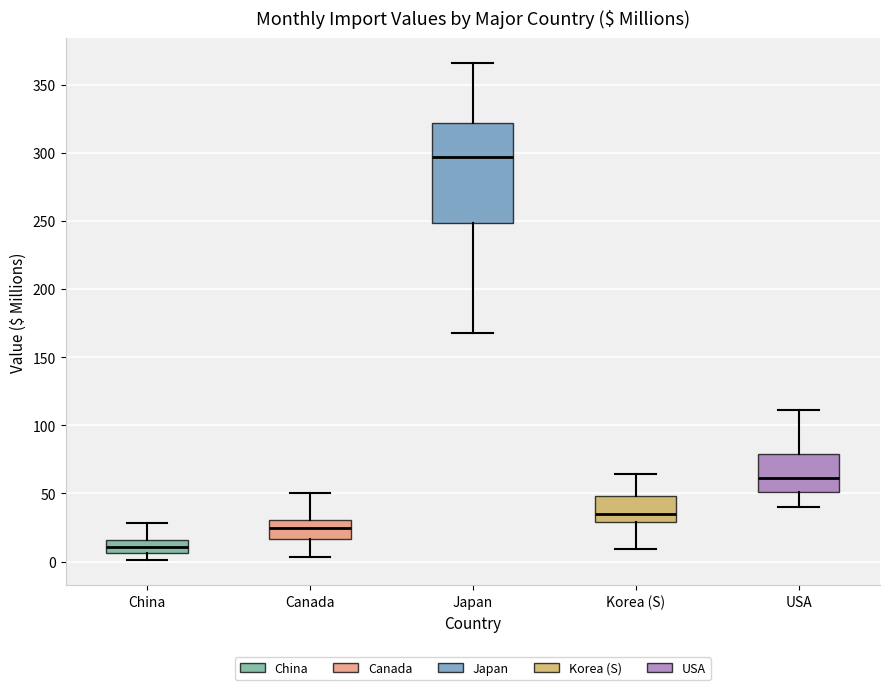

Reading left to right, read every box against the y-axis: the position of its median line, the range the box covers, and the ends of its whiskers. The values are not printed on the chart, so give them approximately, as read against the axis.

China: median 10, box 5 to 15, whiskers 0 to 30
Canada: median 25, box 15 to 30, whiskers 5 to 50
Japan: median 295, box 250 to 320, whiskers 170 to 365
Korea (S): median 35, box 30 to 50, whiskers 10 to 65
USA: median 60, box 50 to 80, whiskers 40 to 110